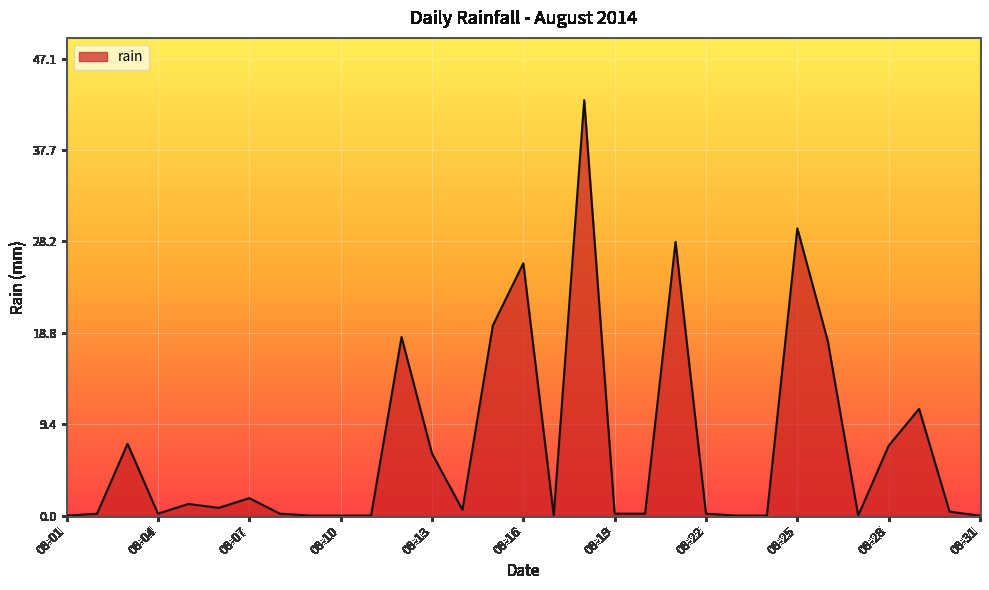

What is the difference between the maximum and minimum values?

42.8